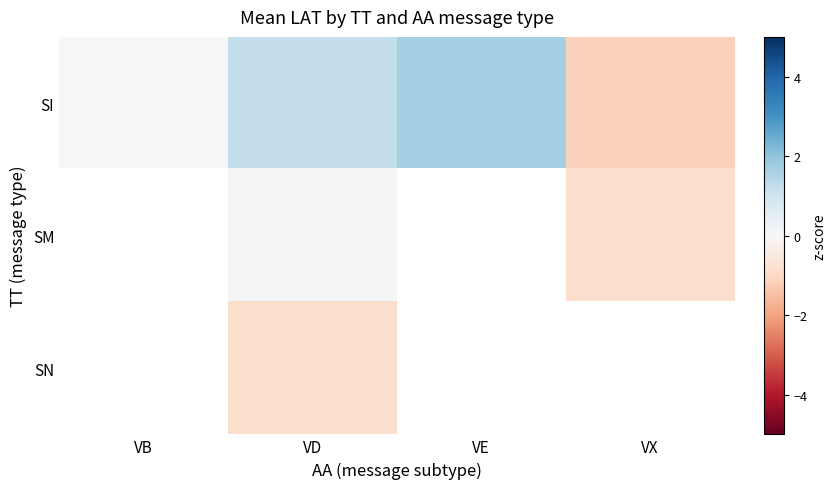

At which category does the chart reach its peak across all series?

VE